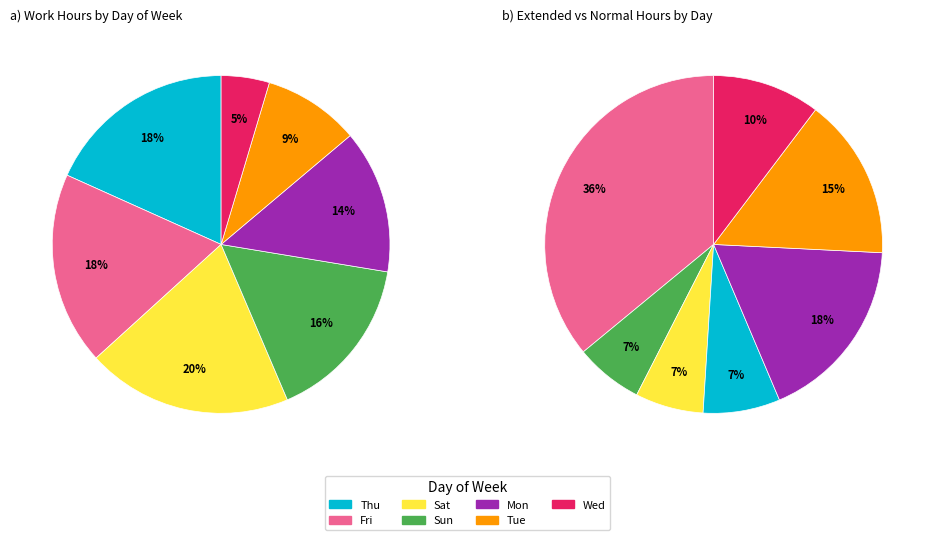

Does Thu account for over 50% of the chart?

No